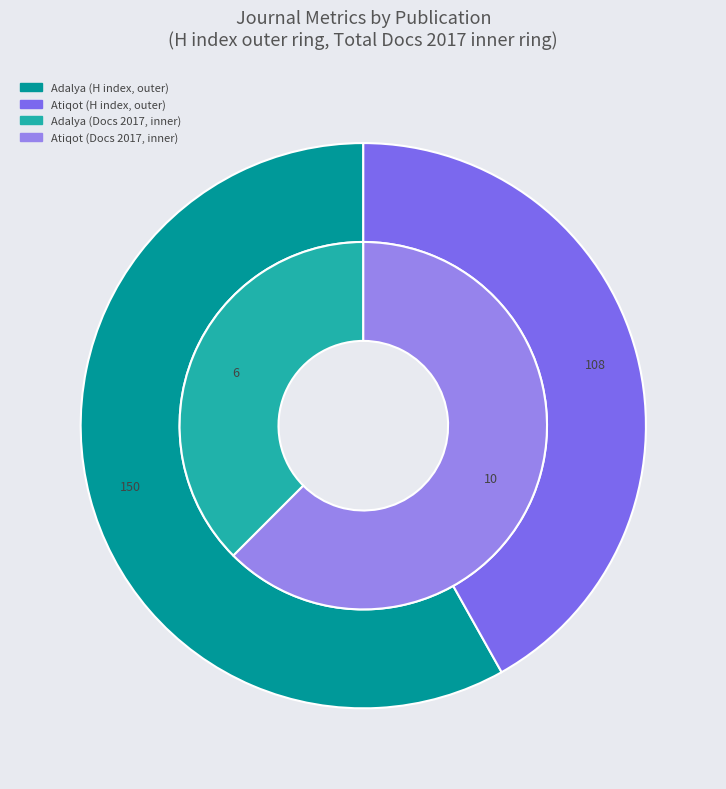

To the nearest percent, what is the average slice percentage?

50%